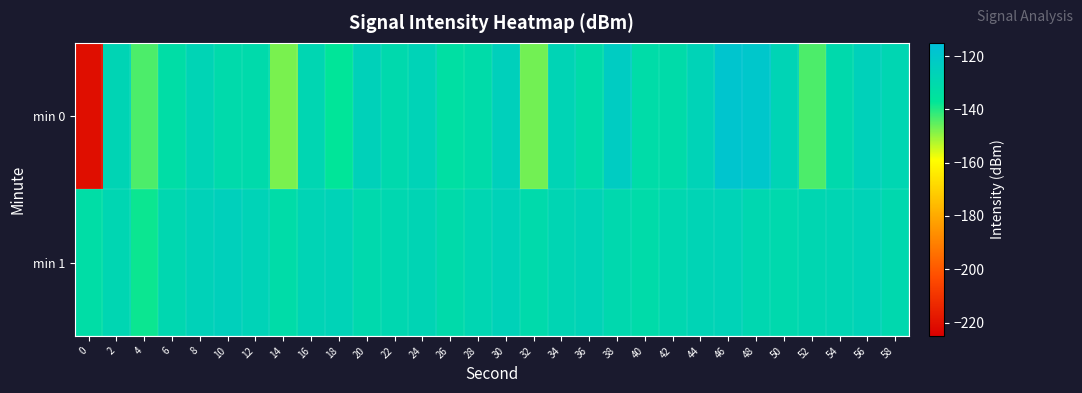

What is the spread (max minus min) of values at 12?

4.2